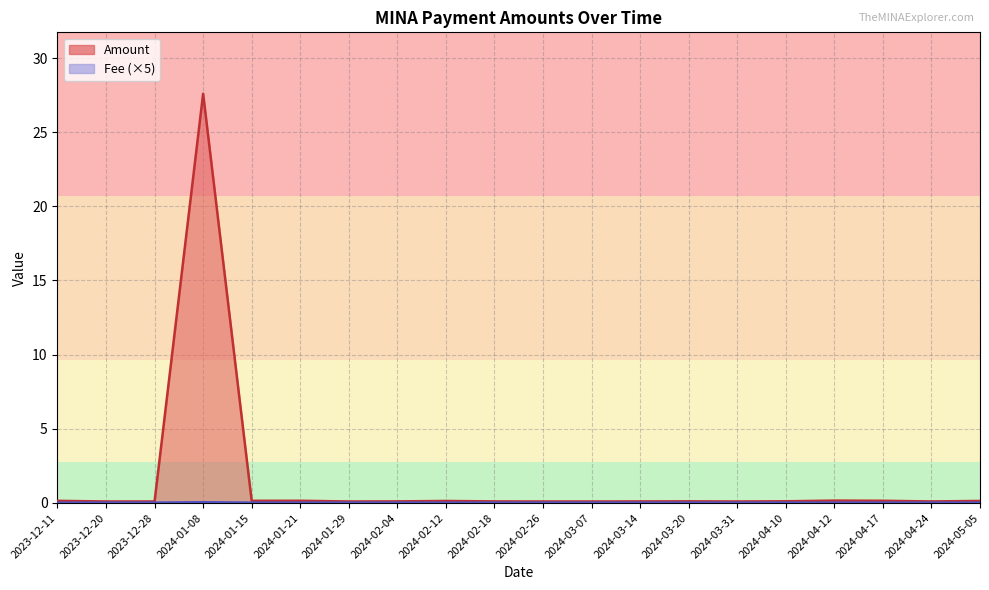

At which category does the chart reach its minimum across all series?

2023-12-11